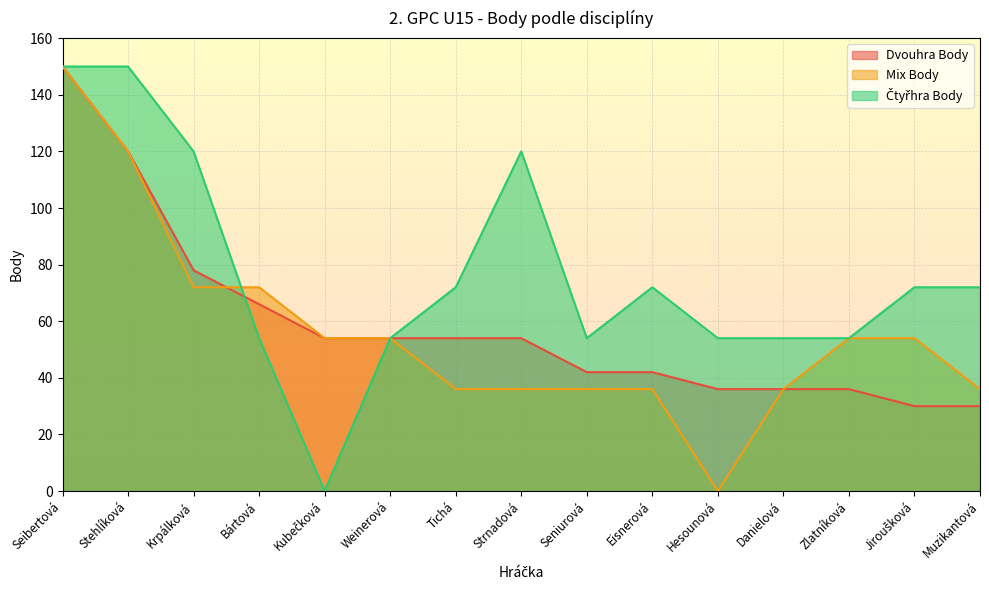

Which series changed the most between Eisnerová and Jiroušková?

Mix Body